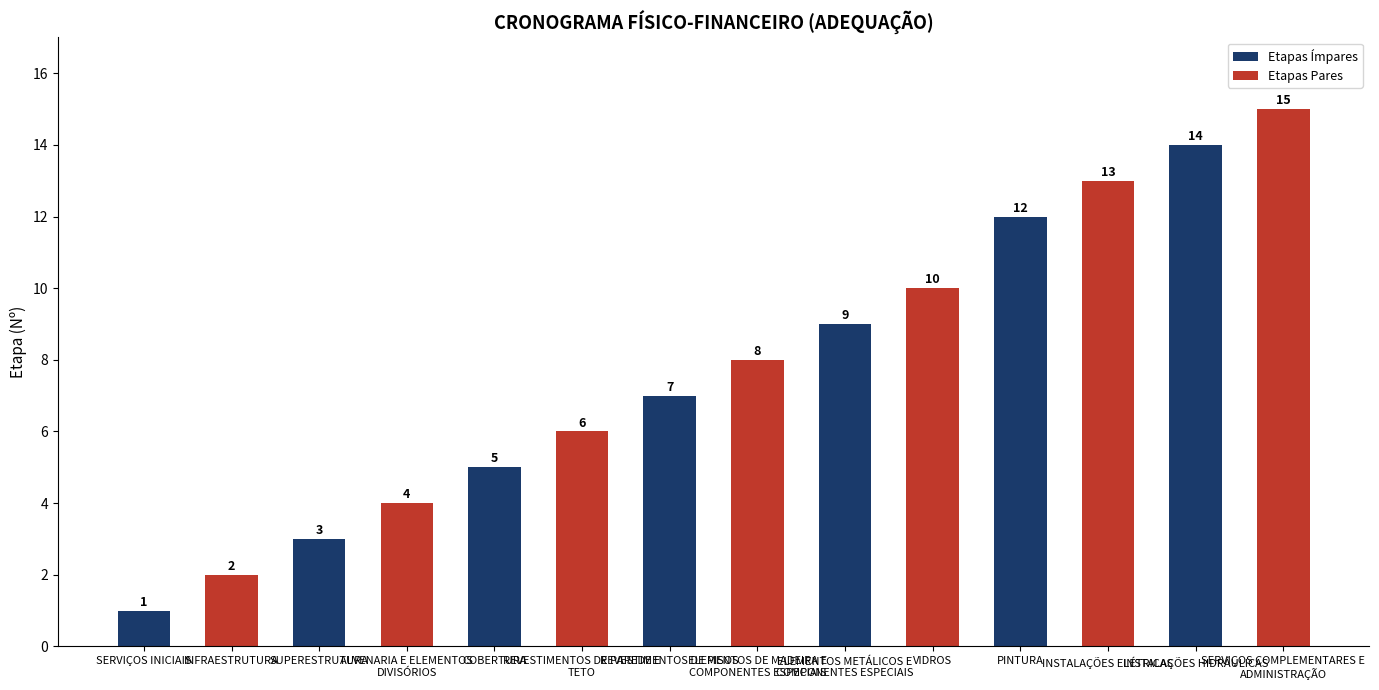

What is the ratio of the value at ALVENARIA E ELEMENTOS
DIVISÓRIOS to the value at COBERTURA?

0.8